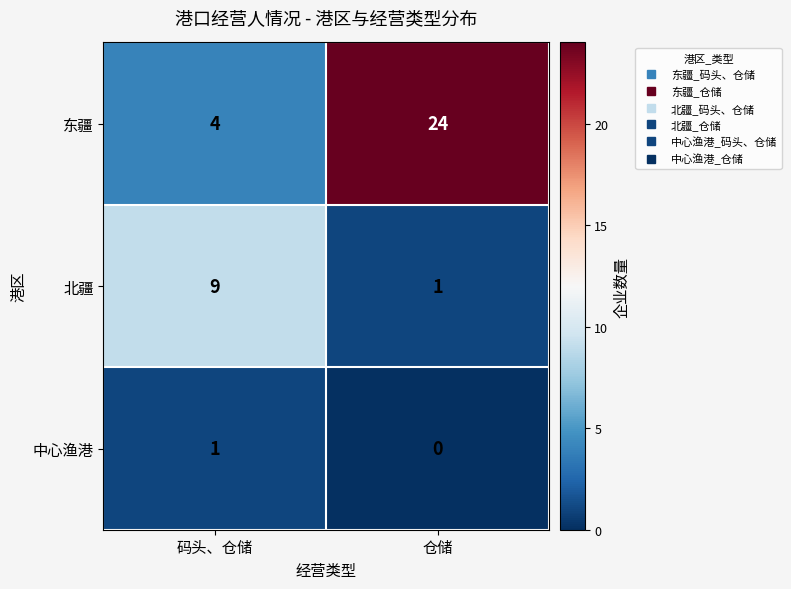

True or false: 中心渔港 has a value of 0 at 仓储.

True